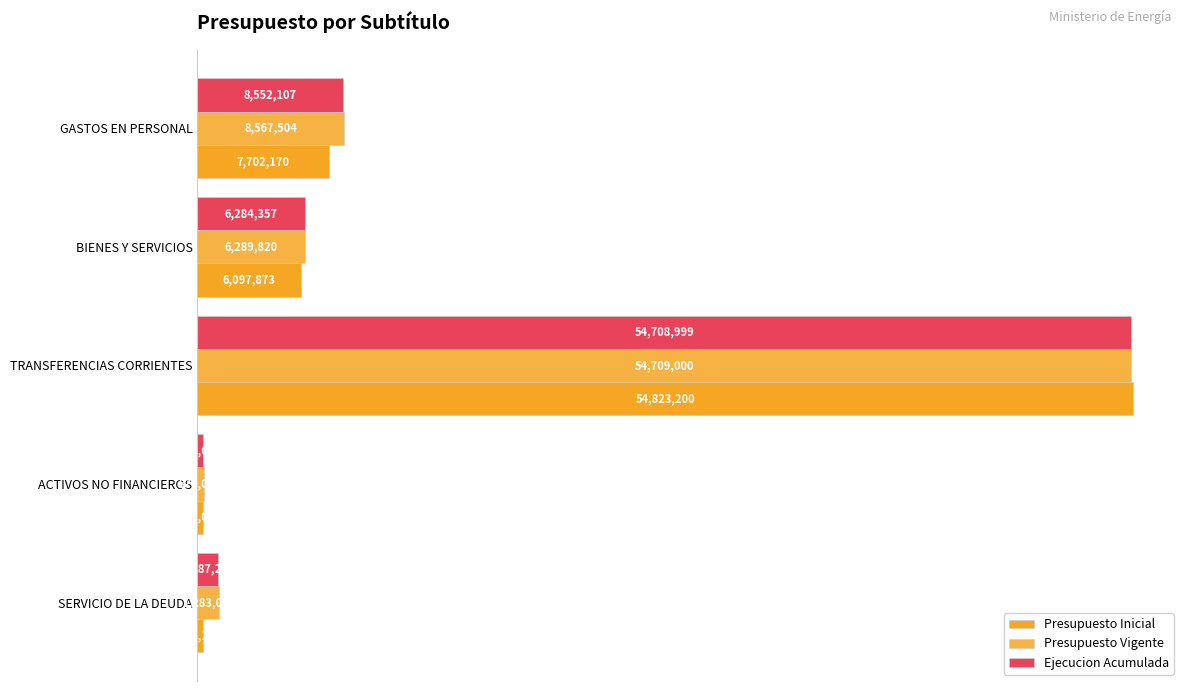

What is the value of the Ejecucion Acumulada bar at the 1st from the left?

8552107